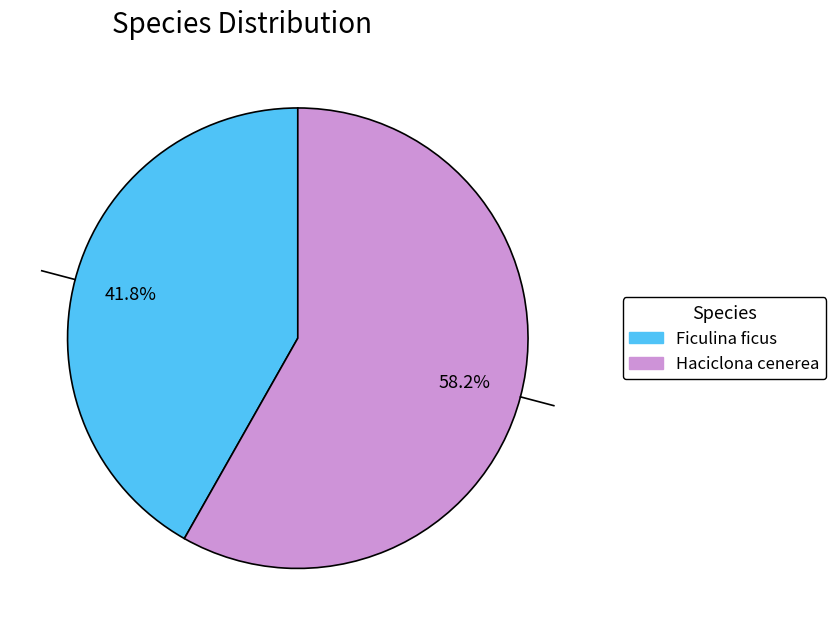

Rank the categories by value from lowest to highest.

Ficulina ficus, Haciclona cenerea